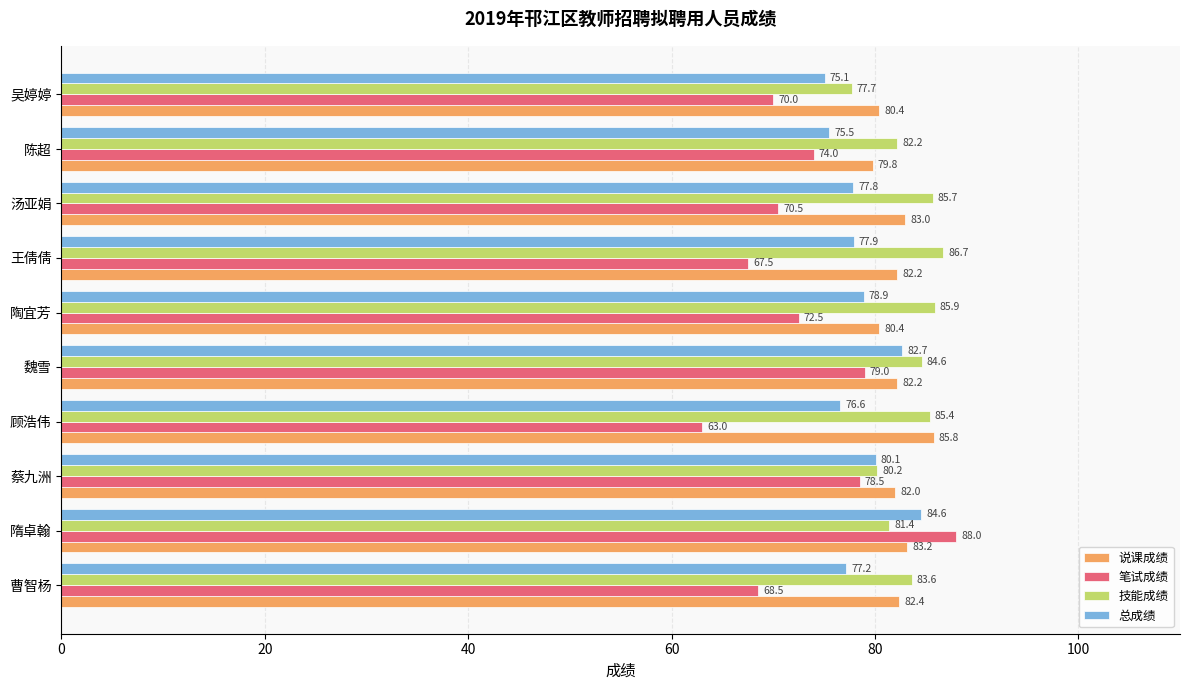

The value of 笔试成绩 at 蔡九洲 is 106.9. True or false?

False